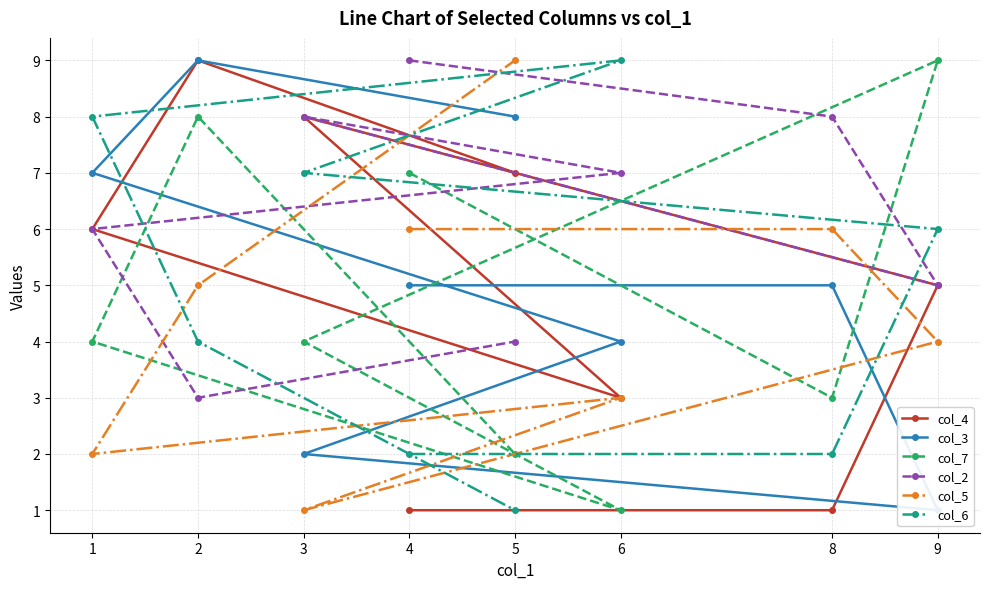

Is it true that col_3 equals 4 at 1?

False